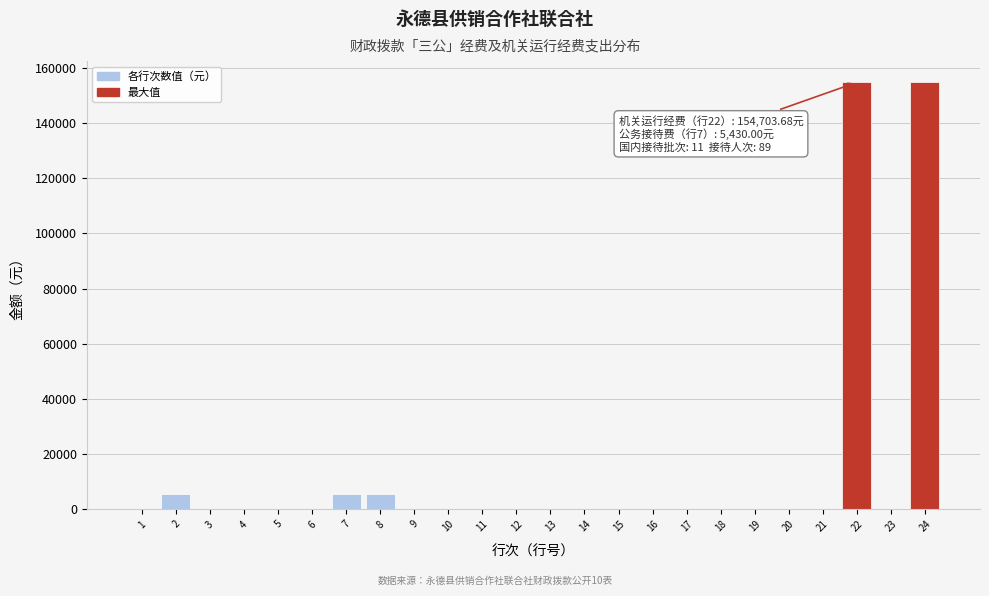

The value at 21 is 82631.9. True or false?

False